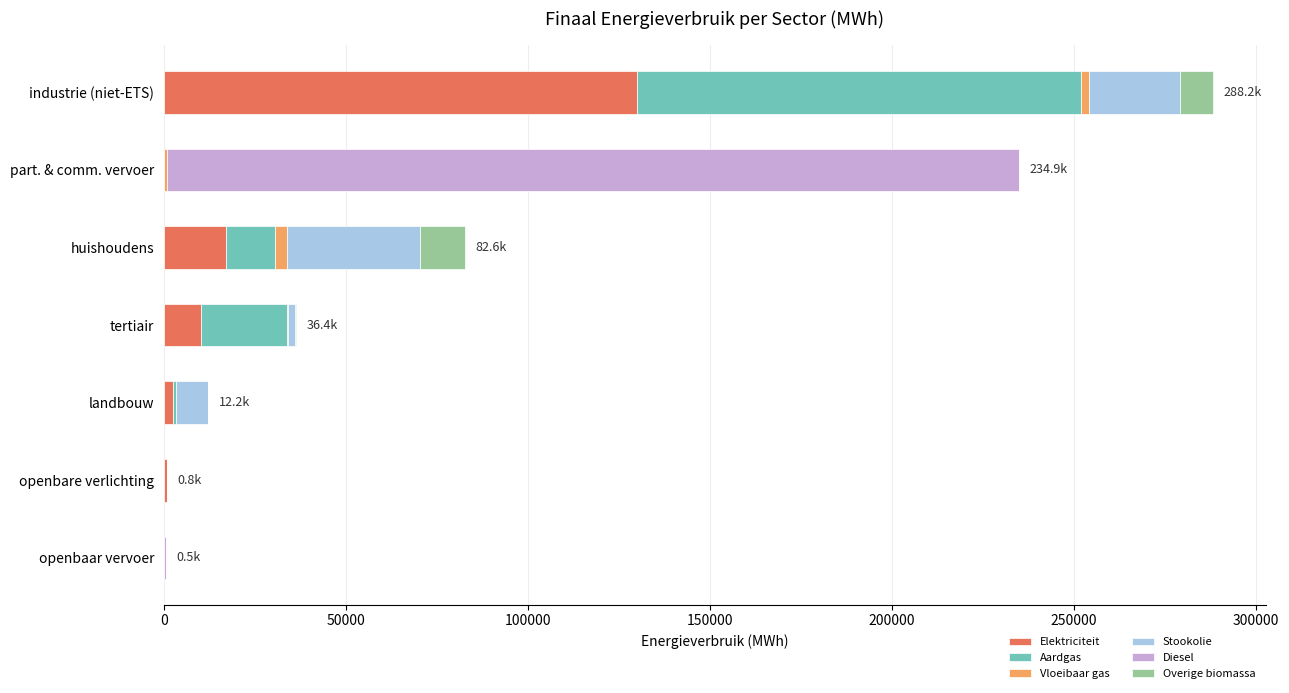

What is the highest value of the Elektriciteit series?

130028.6